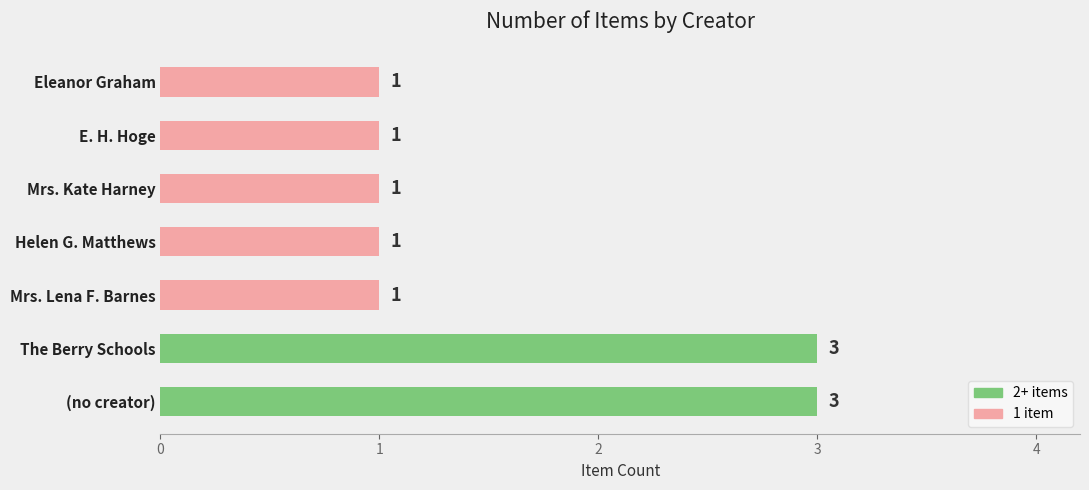

Approximately how many times larger is the value at E. H. Hoge compared to (no creator)?

0.3